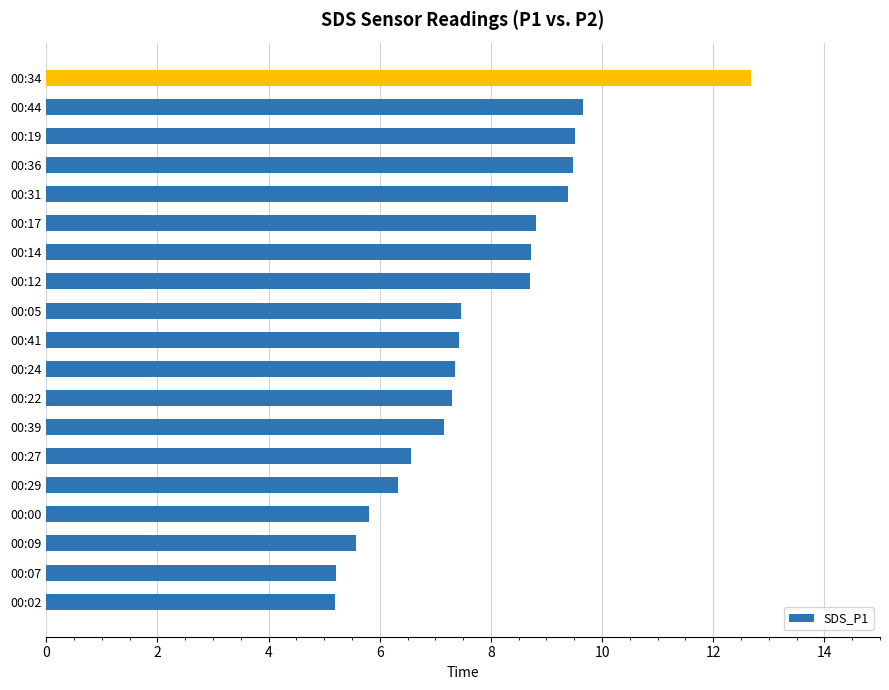

What is the sum of all values?

148.3